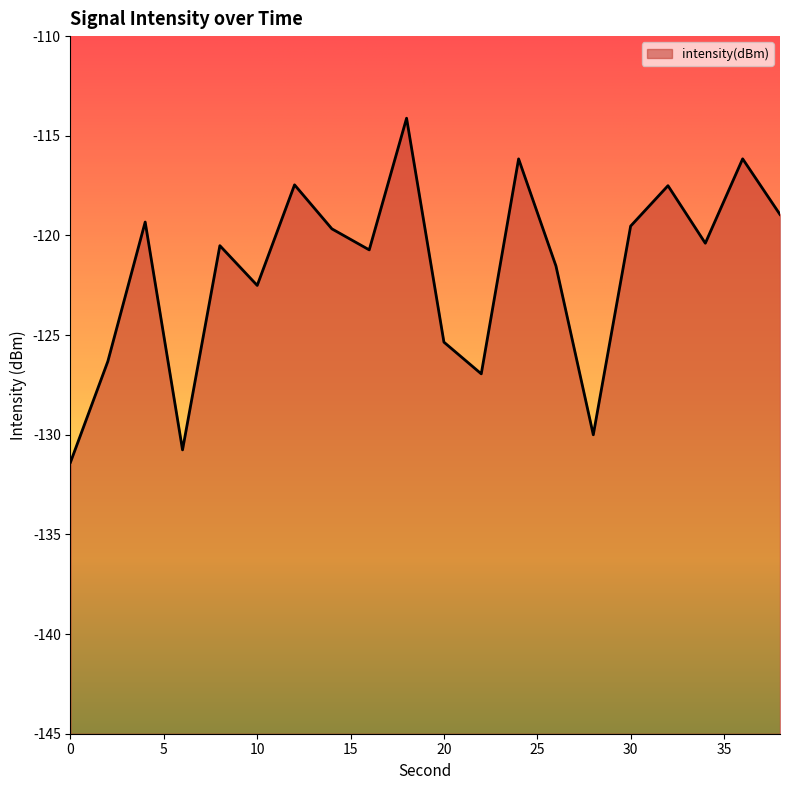

What is the value of the 16th point from the left?

-119.5